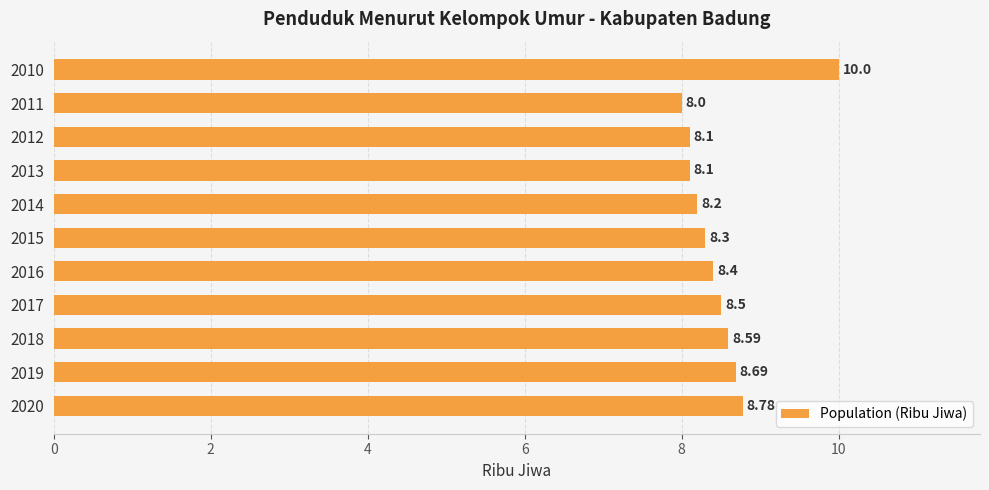

At which label is the value closest to 9?

2020